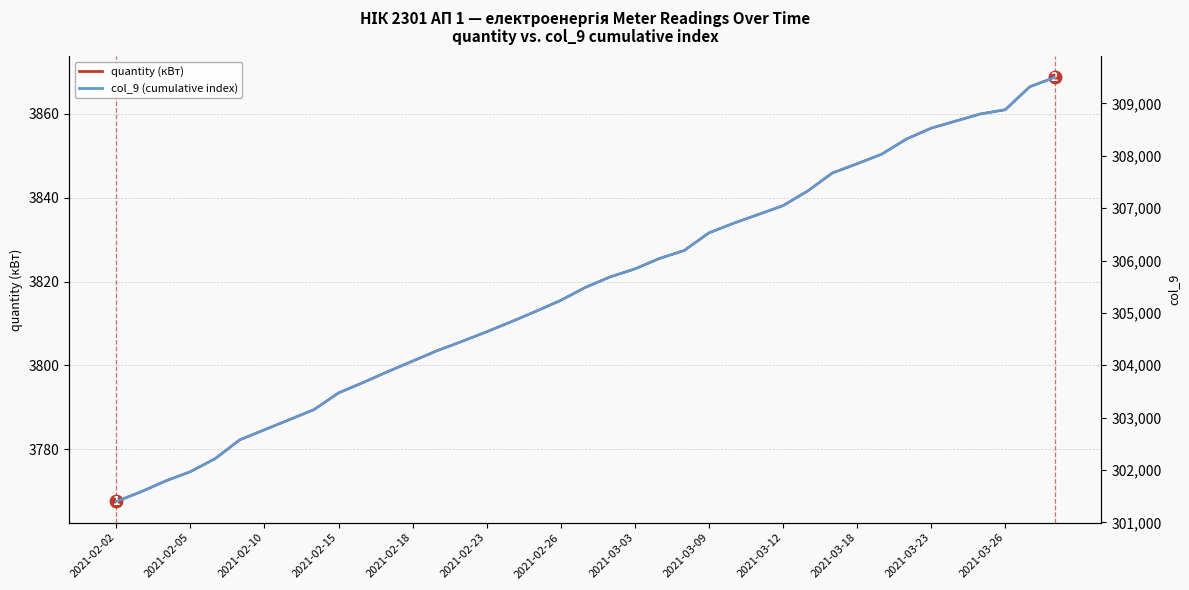

What is the minimum value shown in the chart?

3767.5